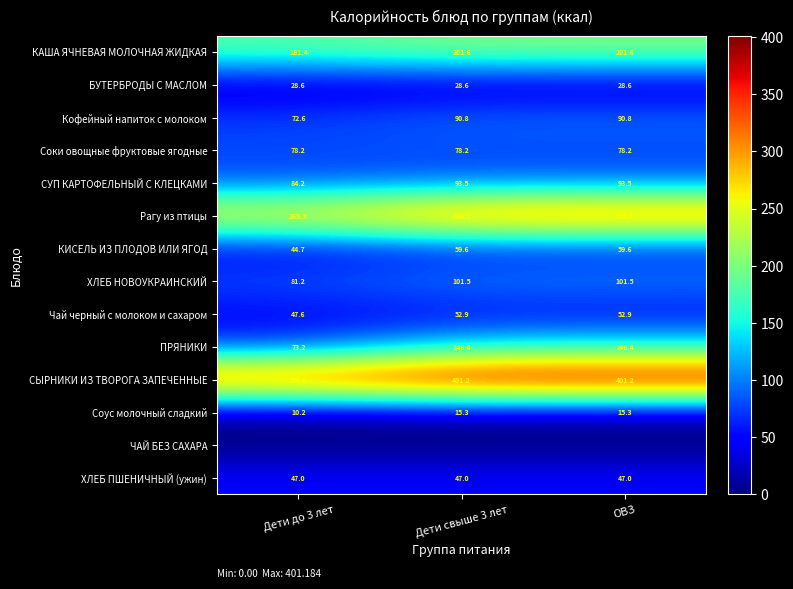

True or false: ХЛЕБ НОВОУКРАИНСКИЙ has a value of 101.5 at ОВЗ.

True